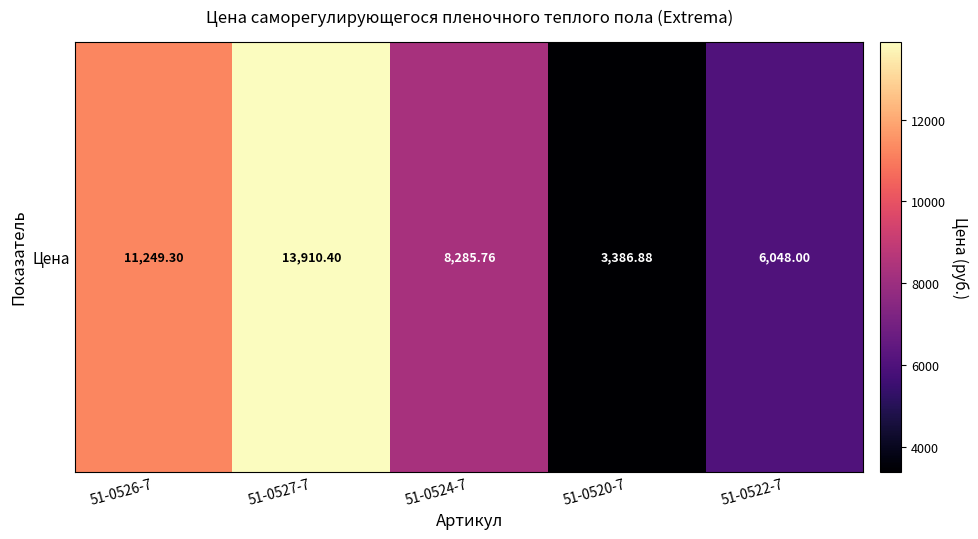

What is the sum of the values at 51-0526-7 and 51-0527-7?

25159.7